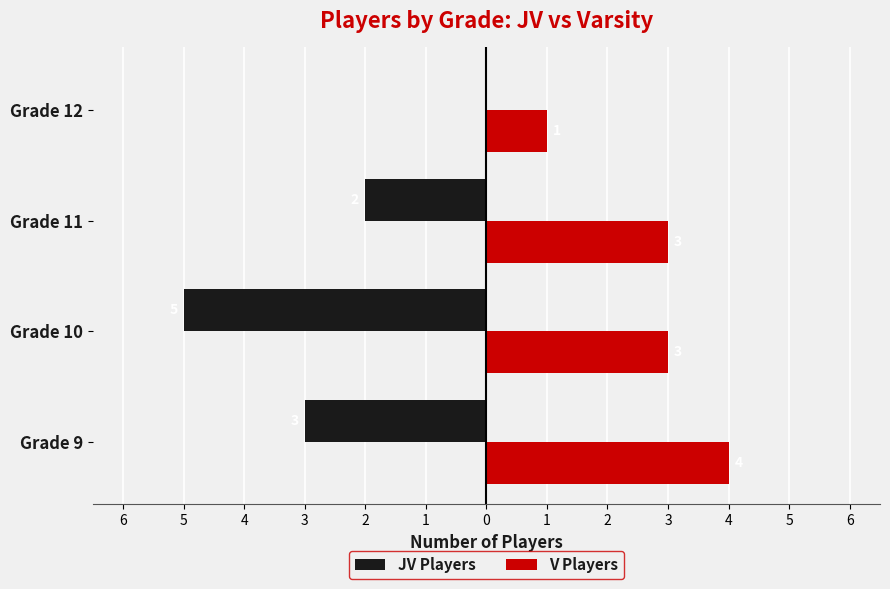

What are all the series names shown in the legend?

JV Players, V Players